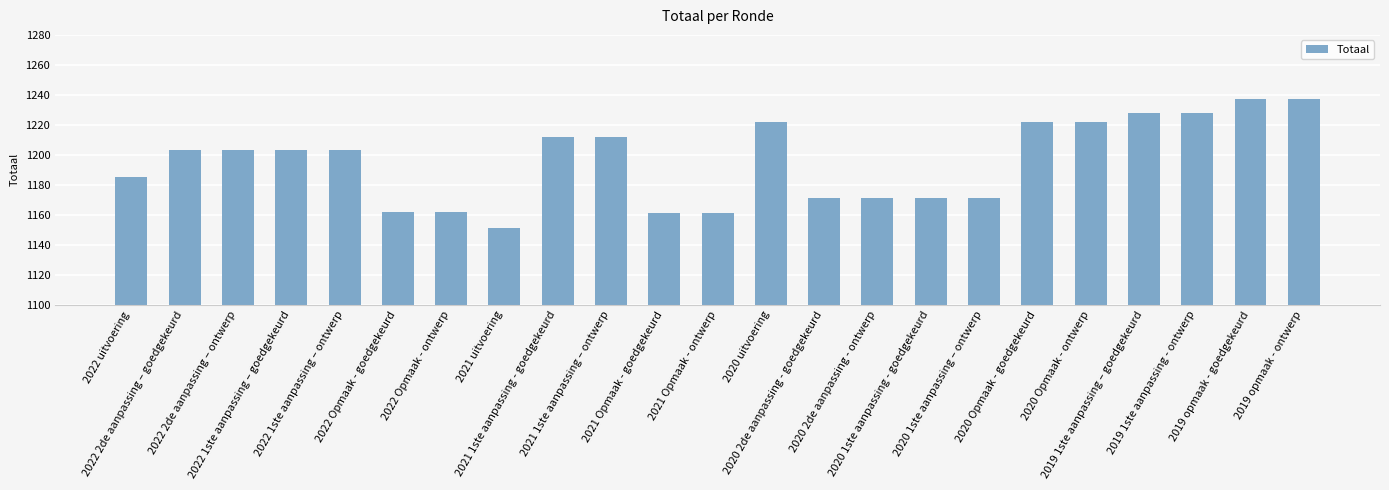

What is the maximum value shown in the chart?

1237